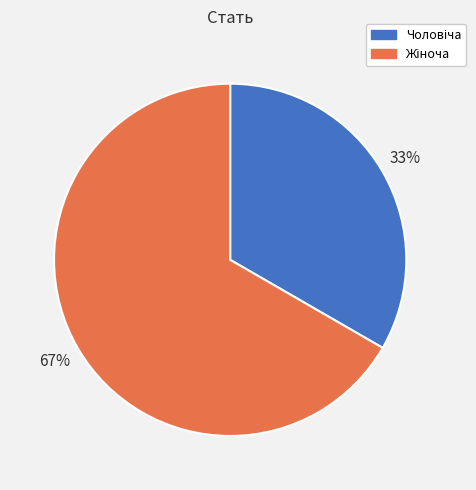

To the nearest percent, what is the average slice percentage?

50%